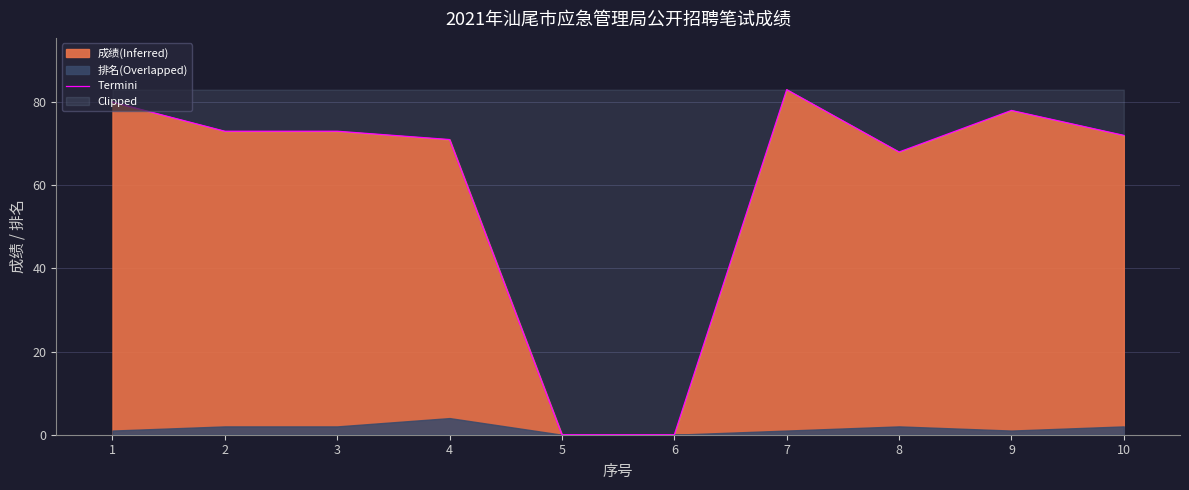

Does the chart have visible grid lines?

Yes